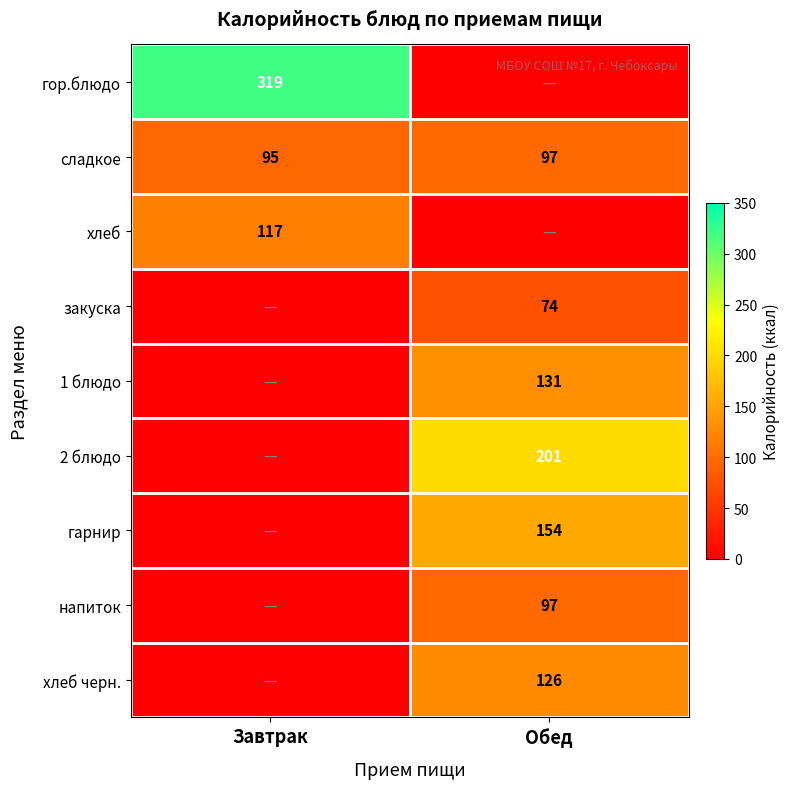

The сладкое series shows 97 at Обед. True or false?

True